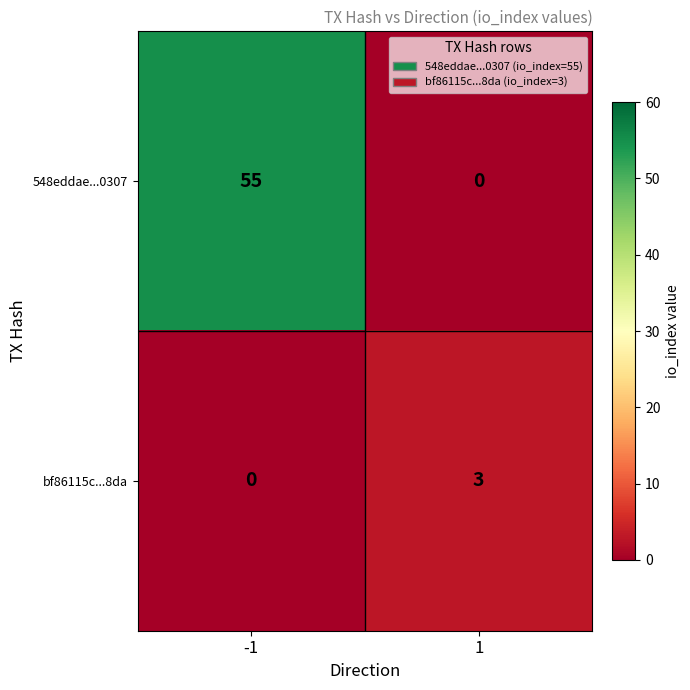

At how many categories does at least one series exceed 25?

1